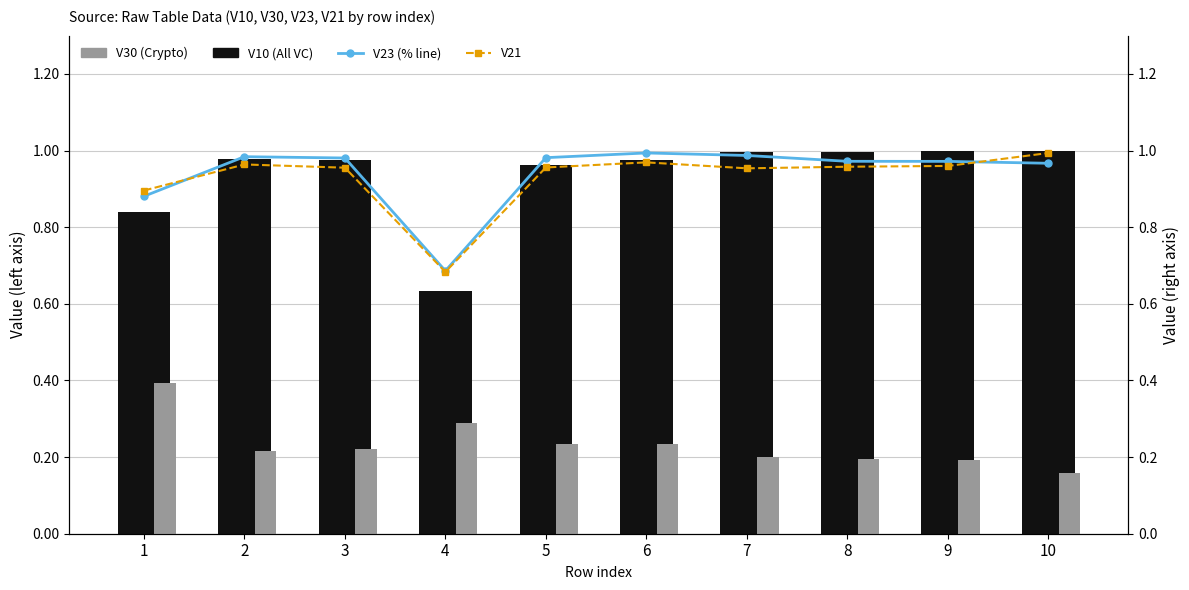

At which label is V21 closest to 0?

4